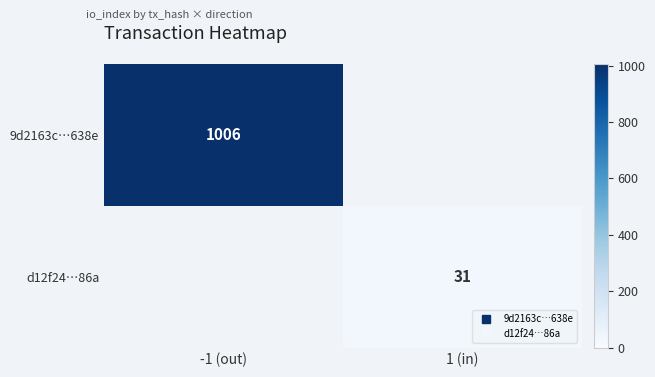

Is it true that 9d2163c…638e equals 1308.8 at -1 (out)?

False